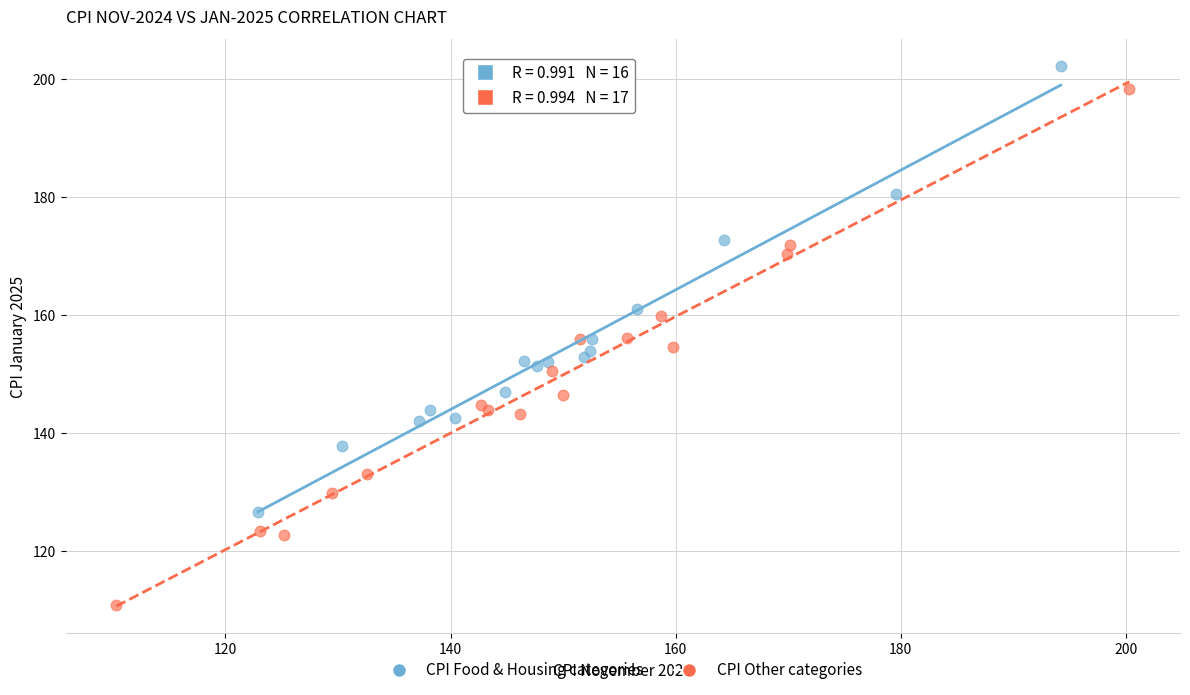

What are all the series names shown in the legend?

CPI Food & Housing categories, CPI Other categories